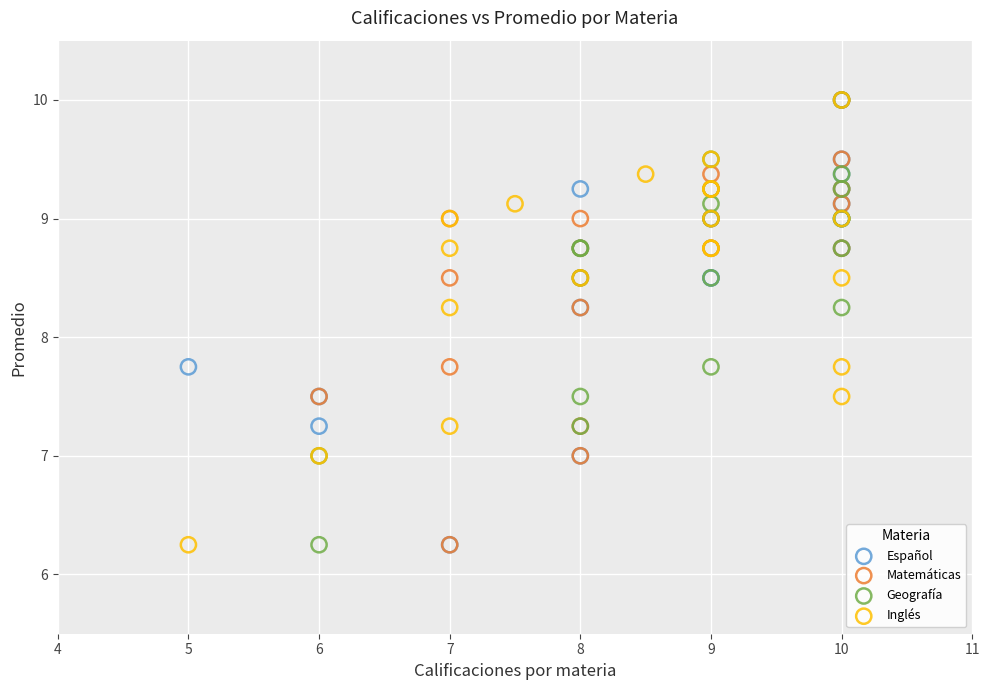

What are all the series names shown in the legend?

Español, Matemáticas, Geografía, Inglés